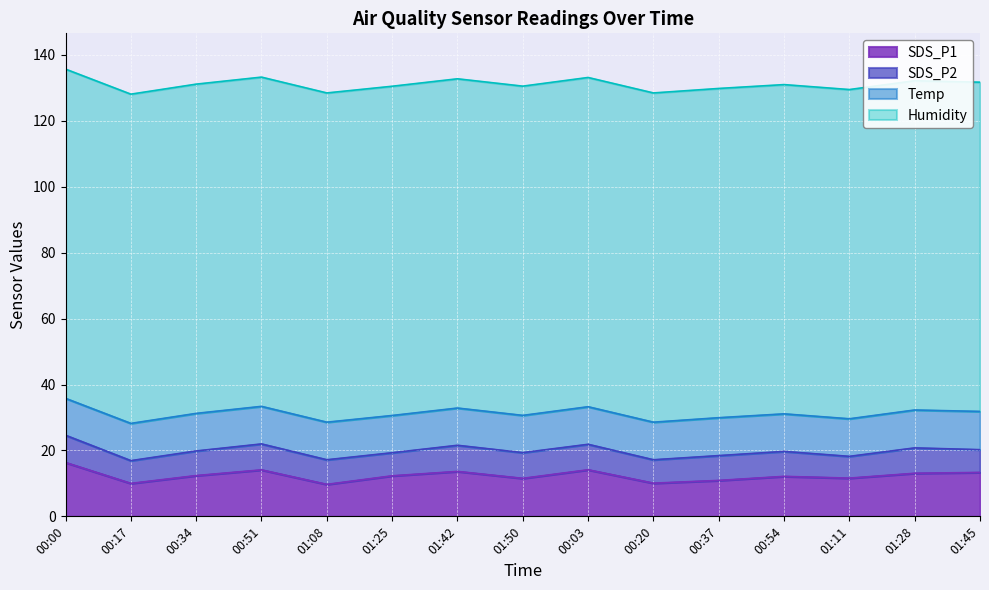

Does the chart display data point markers on the line(s)?

No